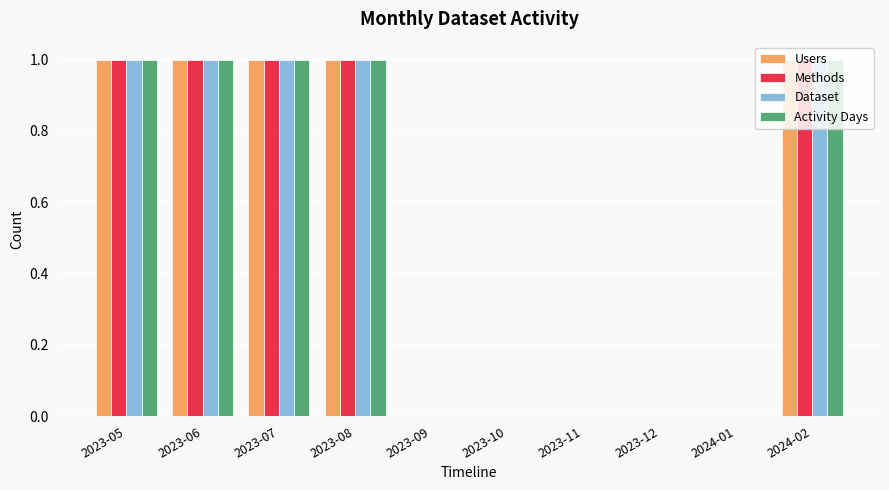

How many groups of bars are there?

10